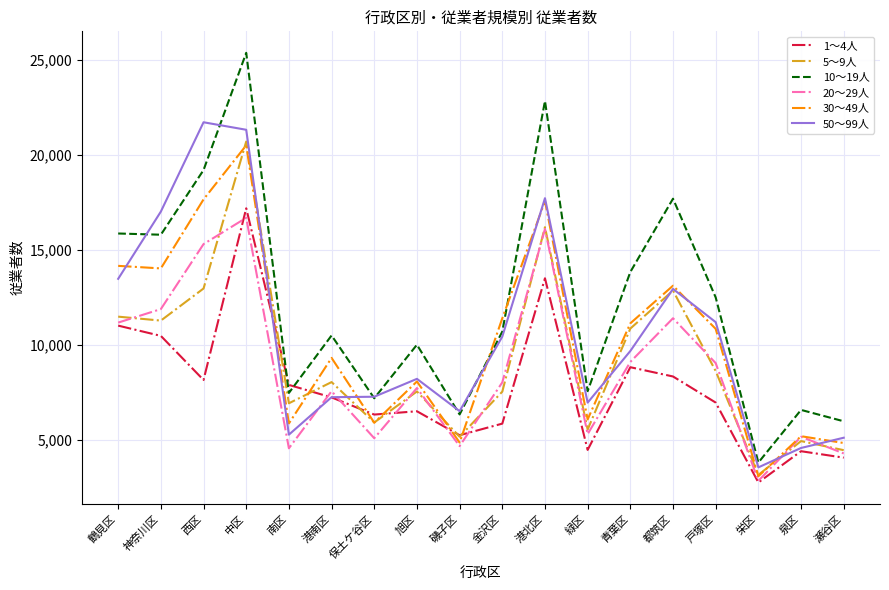

True or false: 10～19人 and 20～29人 intersect in this chart.

False